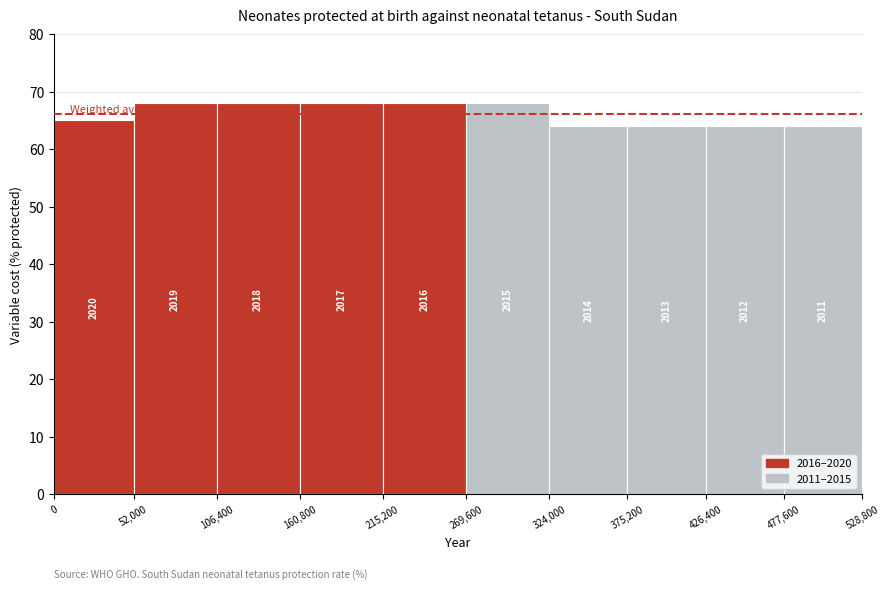

How many bars are there in each group?

10